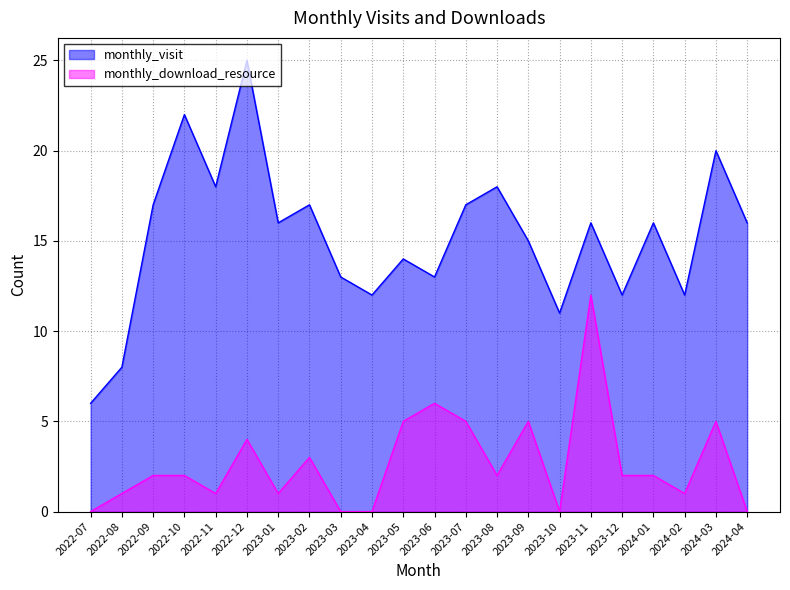

How many distinct data groups are displayed?

2